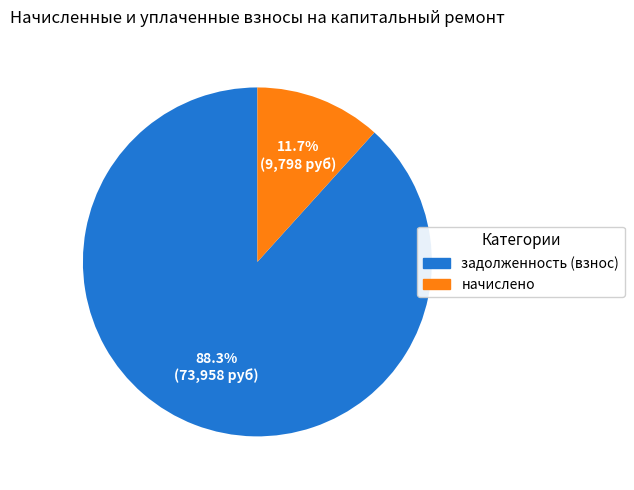

Is there any slice that represents more than half of the pie?

Yes